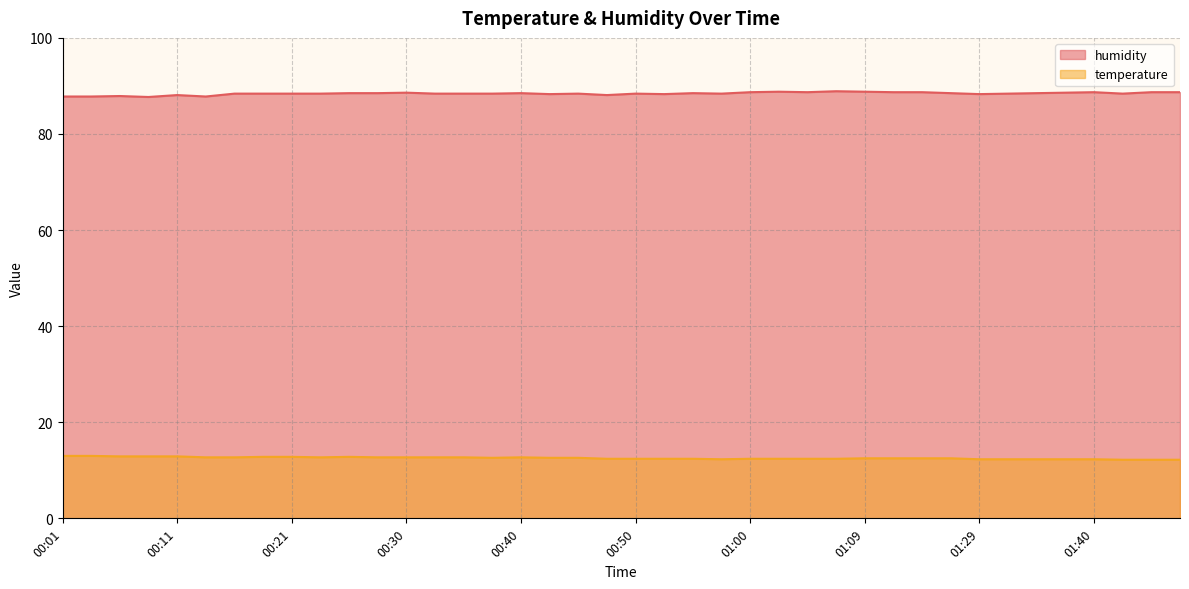

What is the label of the 22nd point from the right?

00:45